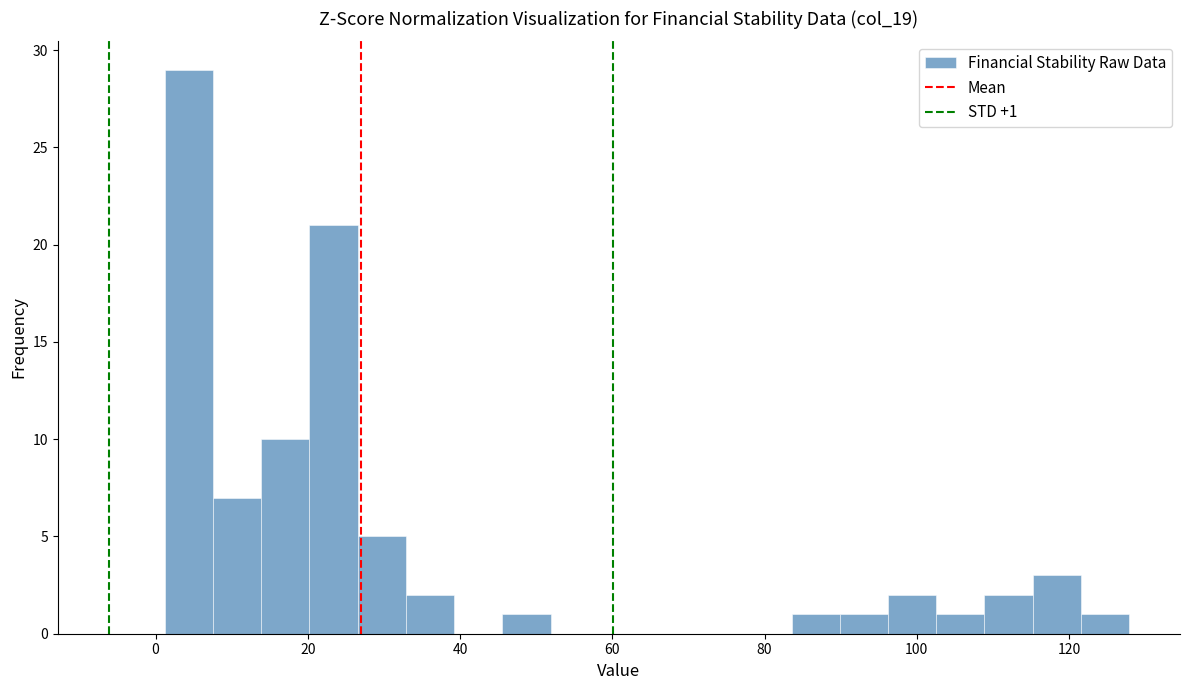

Read against the x-axis, roughly where is the centre of the tallest bar?

4